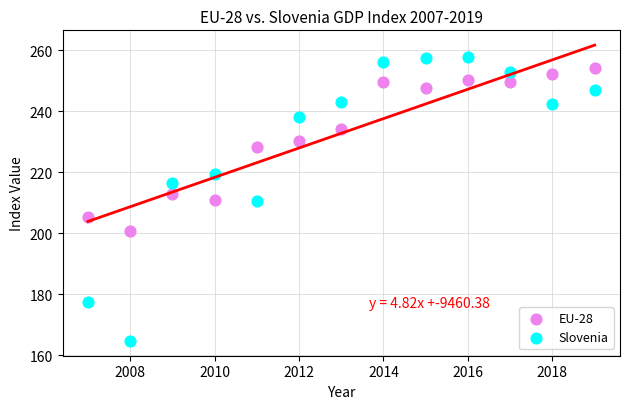

In the EU-28 series, what Y value is closest to 227?

228.2